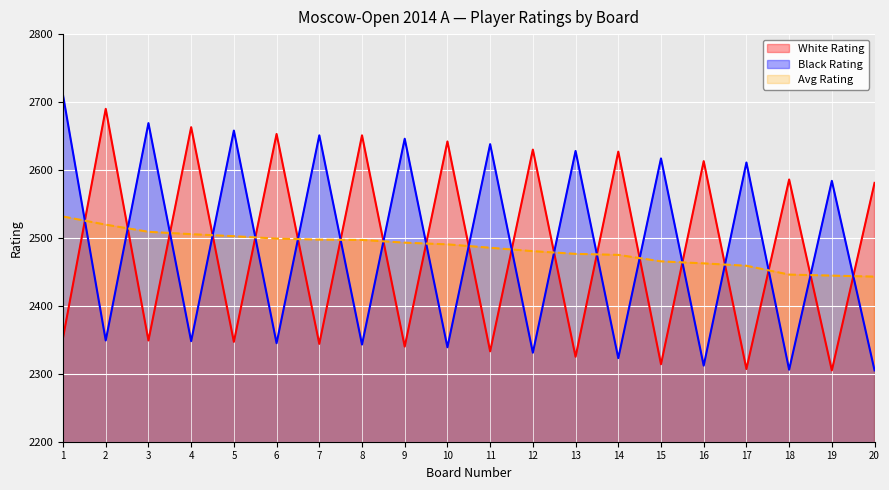

At which label is Black Rating closest to 2507?

19